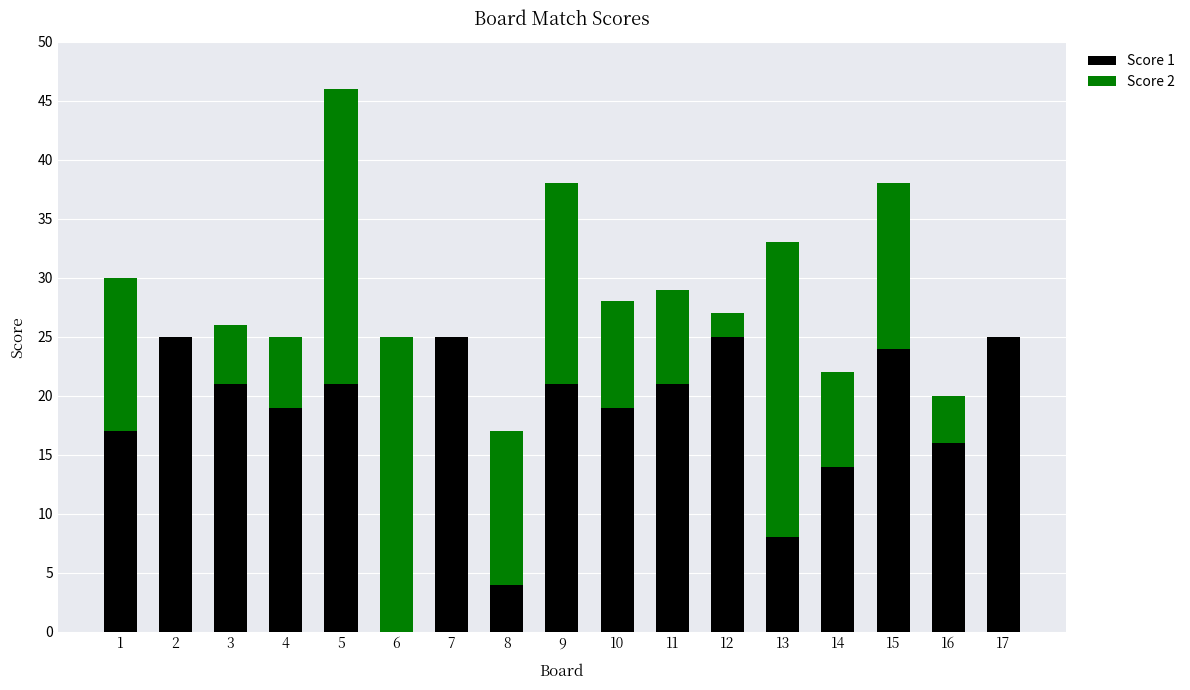

Is it true that Score 1 equals 24 at 14?

False